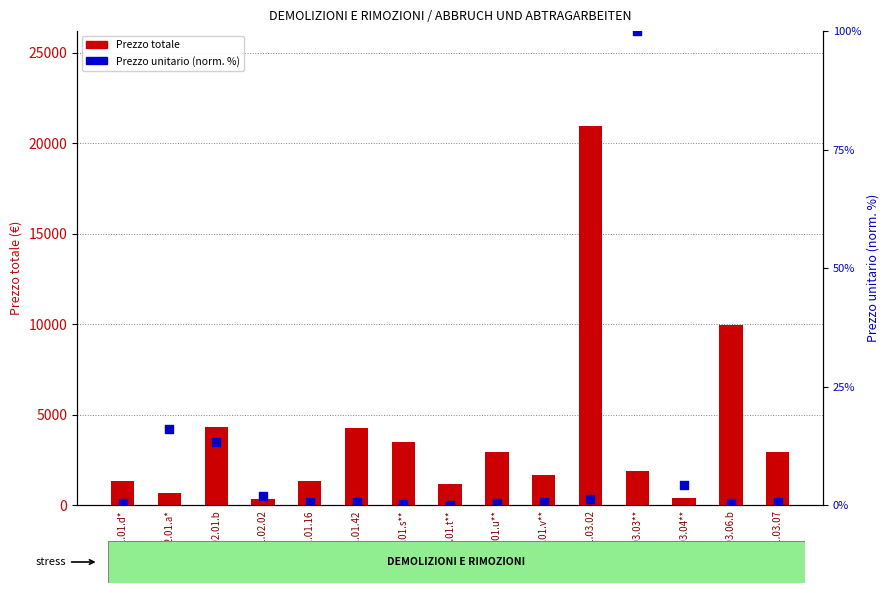

Which series reaches the maximum Y coordinate?

Prezzo totale